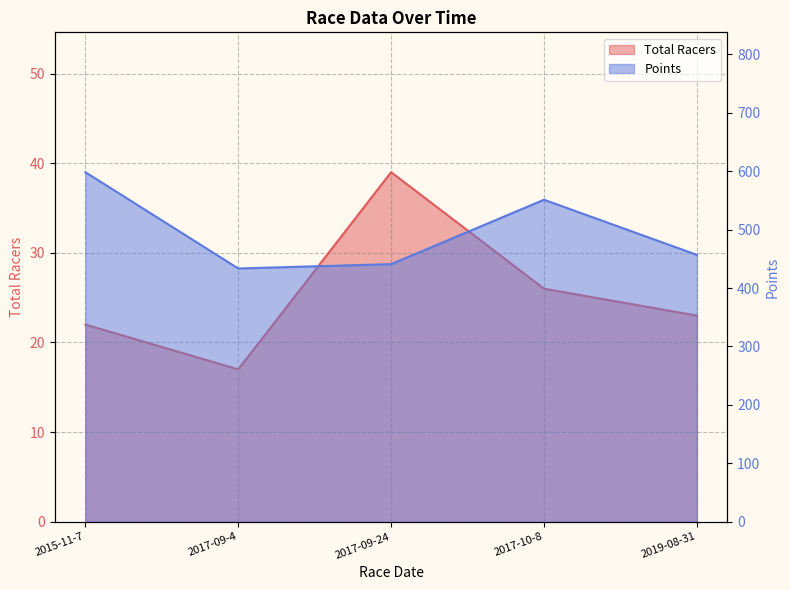

True or false: Total Racers and Points cross at least once.

False